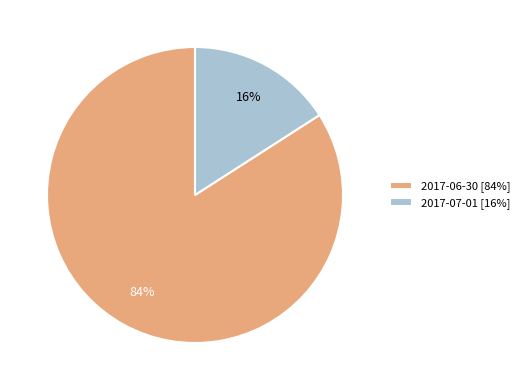

The 2017-07-01 slice represents 30% of the pie. True or false?

False